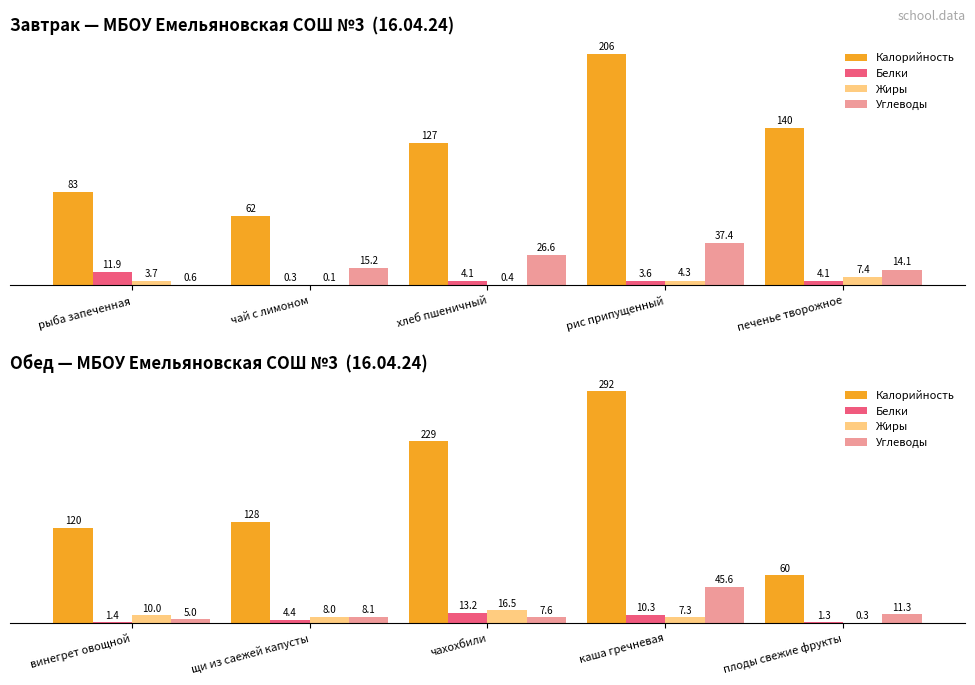

Are the bars horizontal?

No